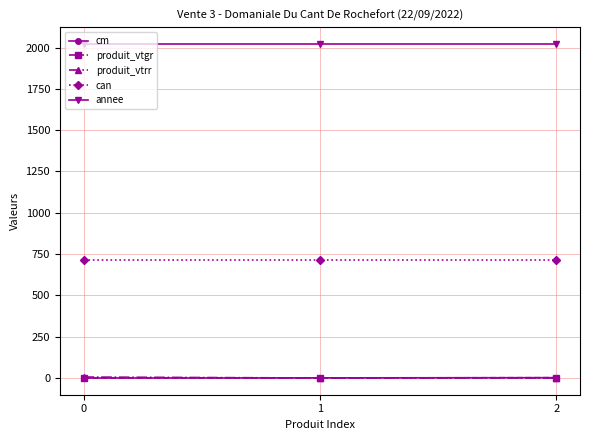

What is the highest value of the annee series?

2022.0